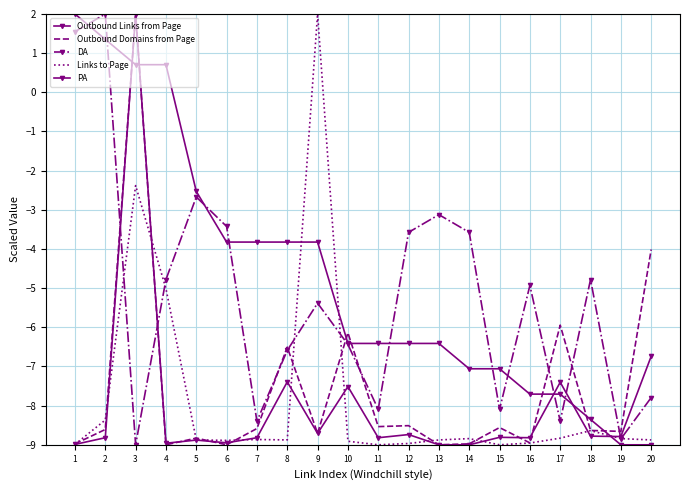

Between 7 and 4, which is larger?

7